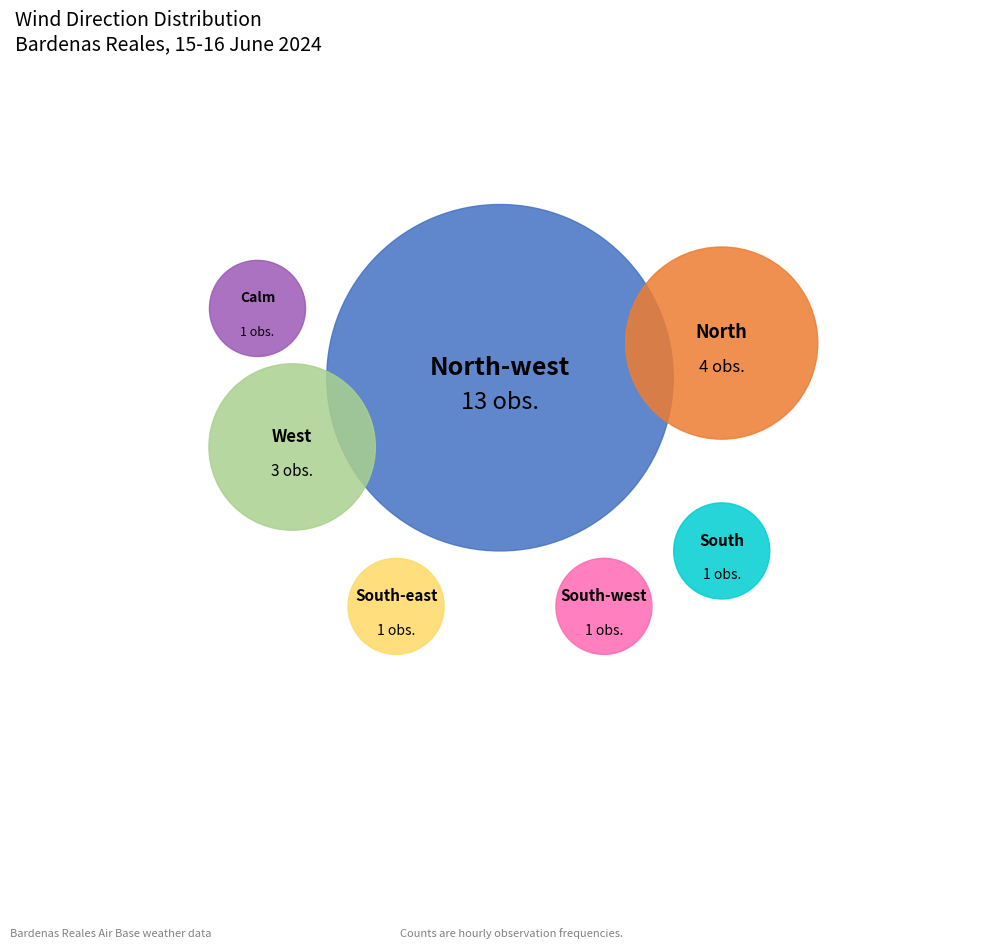

What percentage is the South-east slice, to the nearest percent?

4%